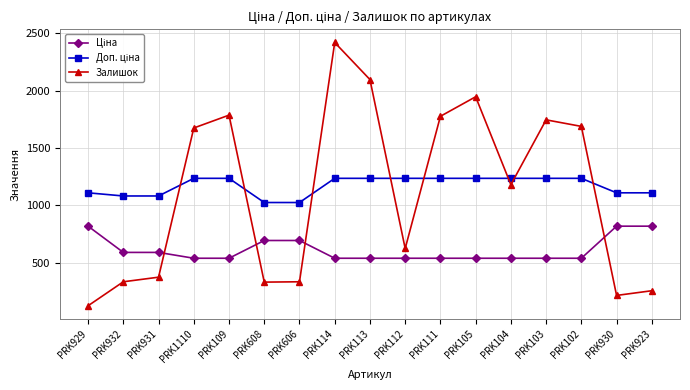

Which label corresponds to the largest value in the chart?

PRK114